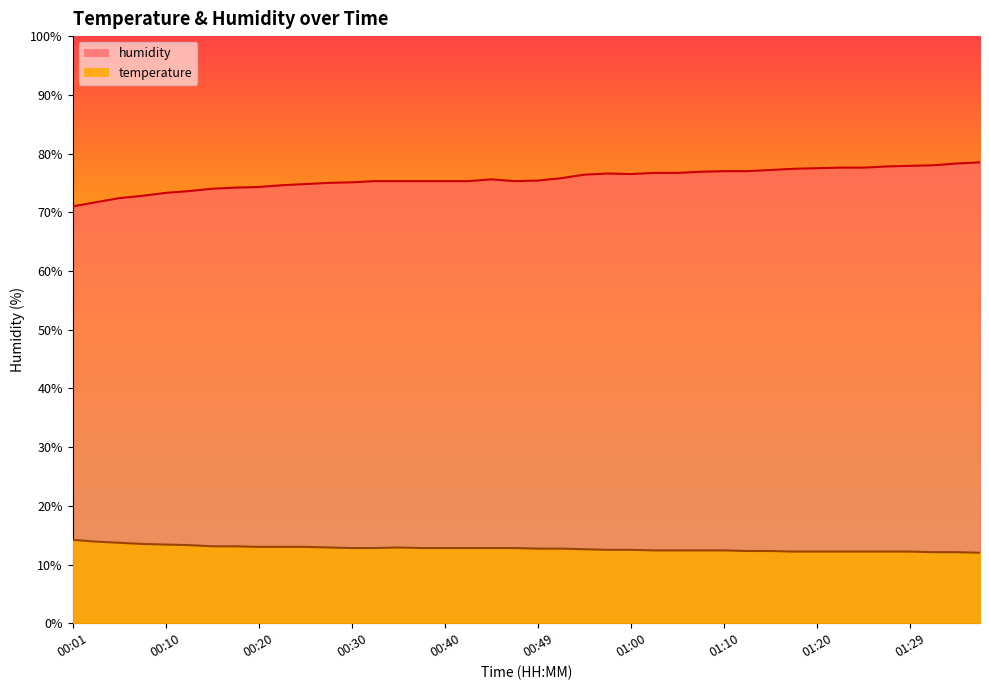

How many lines are shown in the chart?

2